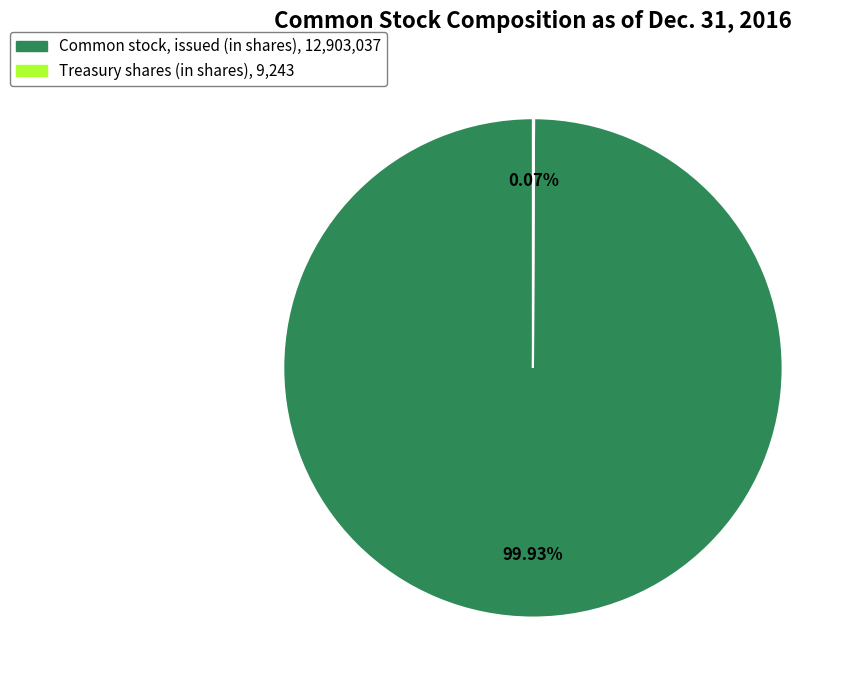

Does any single category account for the majority?

Yes